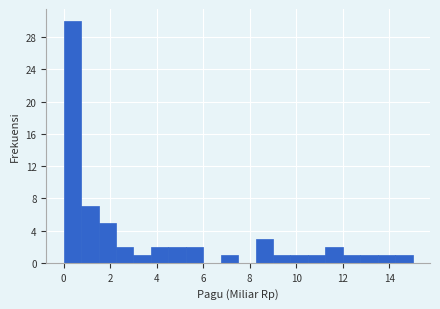

Read against the x-axis, roughly where is the centre of the tallest bar?

0.4